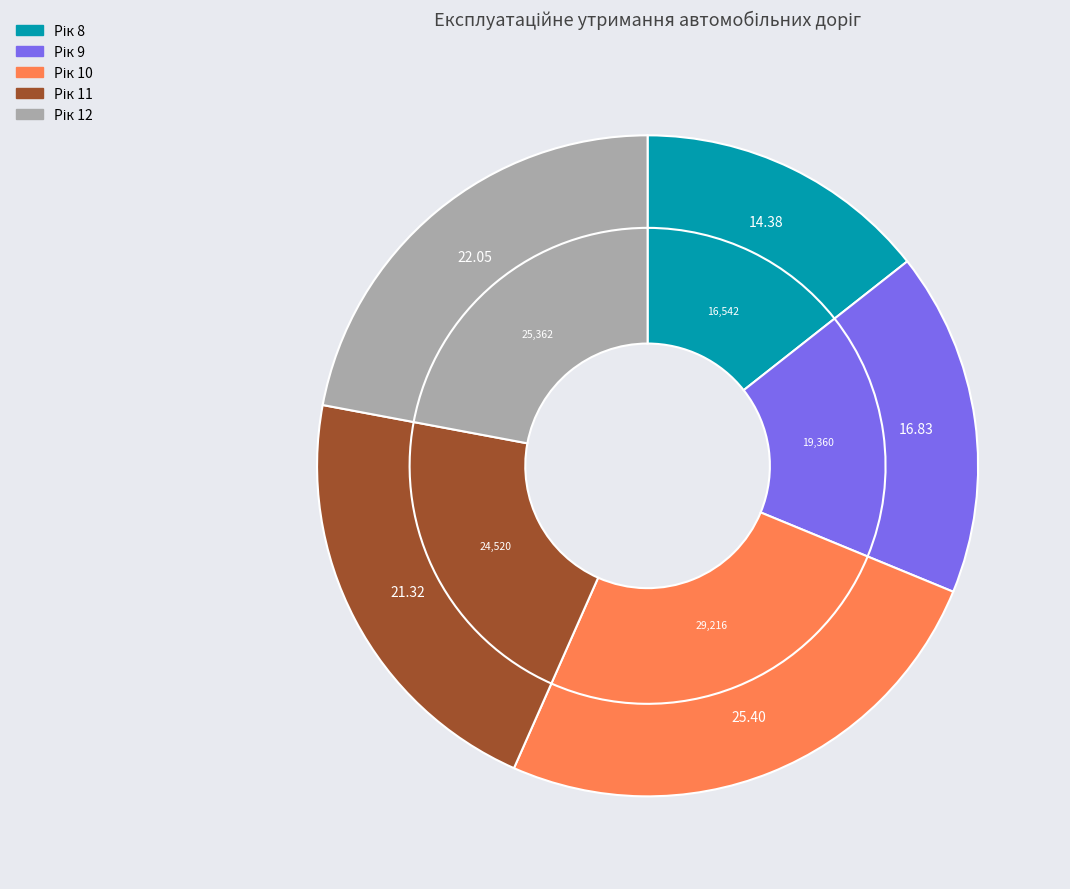

Combined, what portion of the pie is 12 and 10?

47.5%